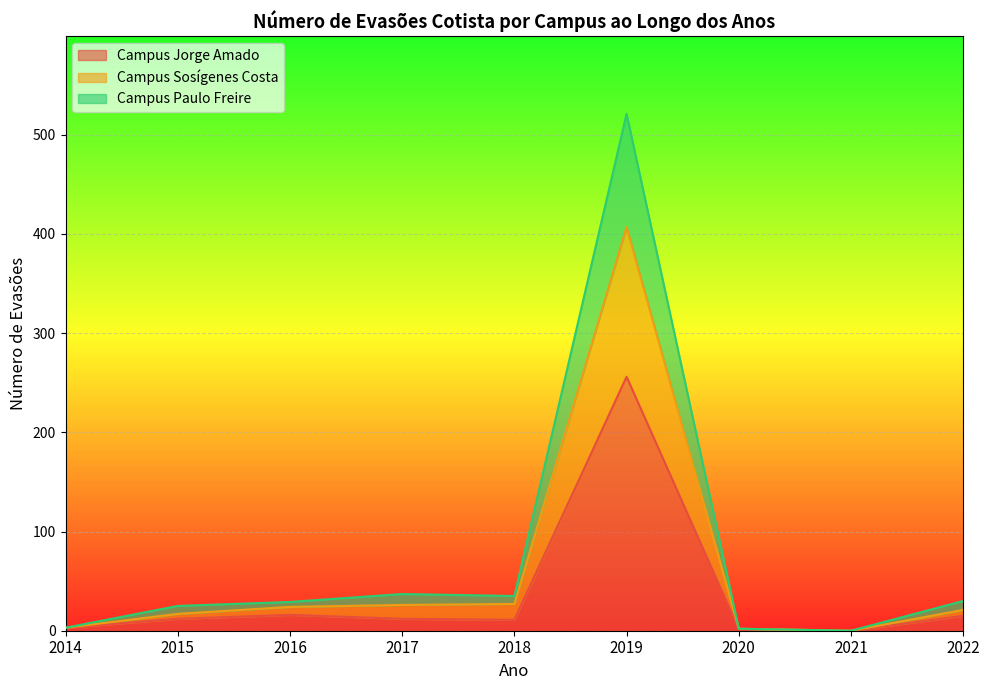

At which label does Campus Jorge Amado reach its peak?

2019